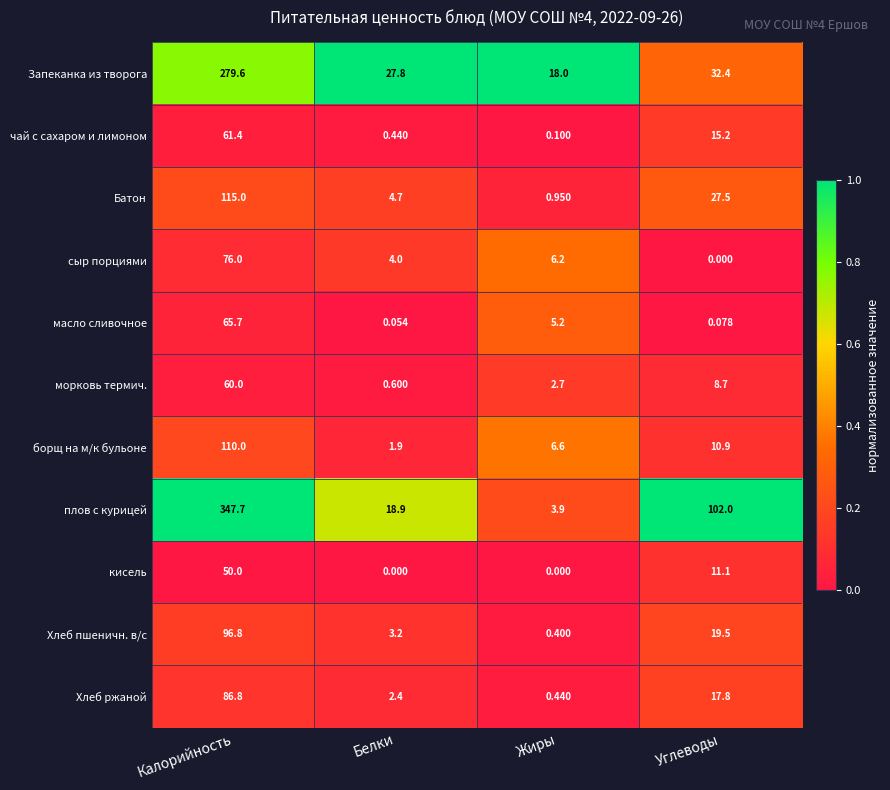

Rank the categories by морковь термич. value from highest to lowest.

Калорийность, Углеводы, Жиры, Белки